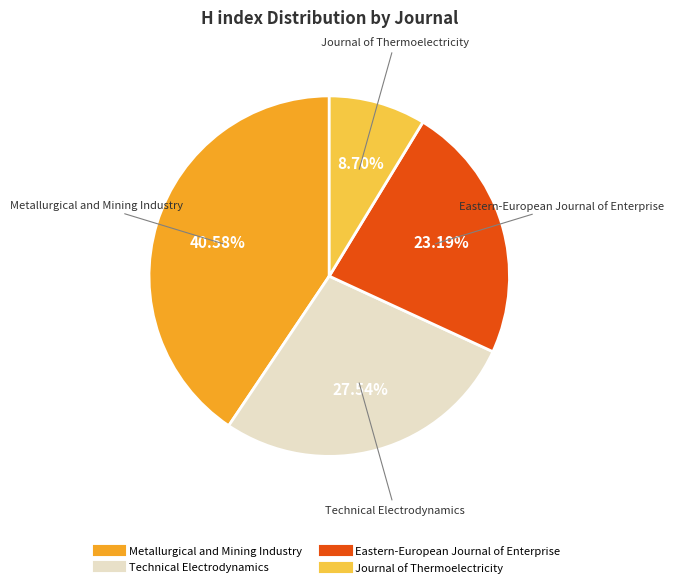

What percentage do Journal of Thermoelectricity and Eastern-European Journal of Enterprise together represent?

31.9%